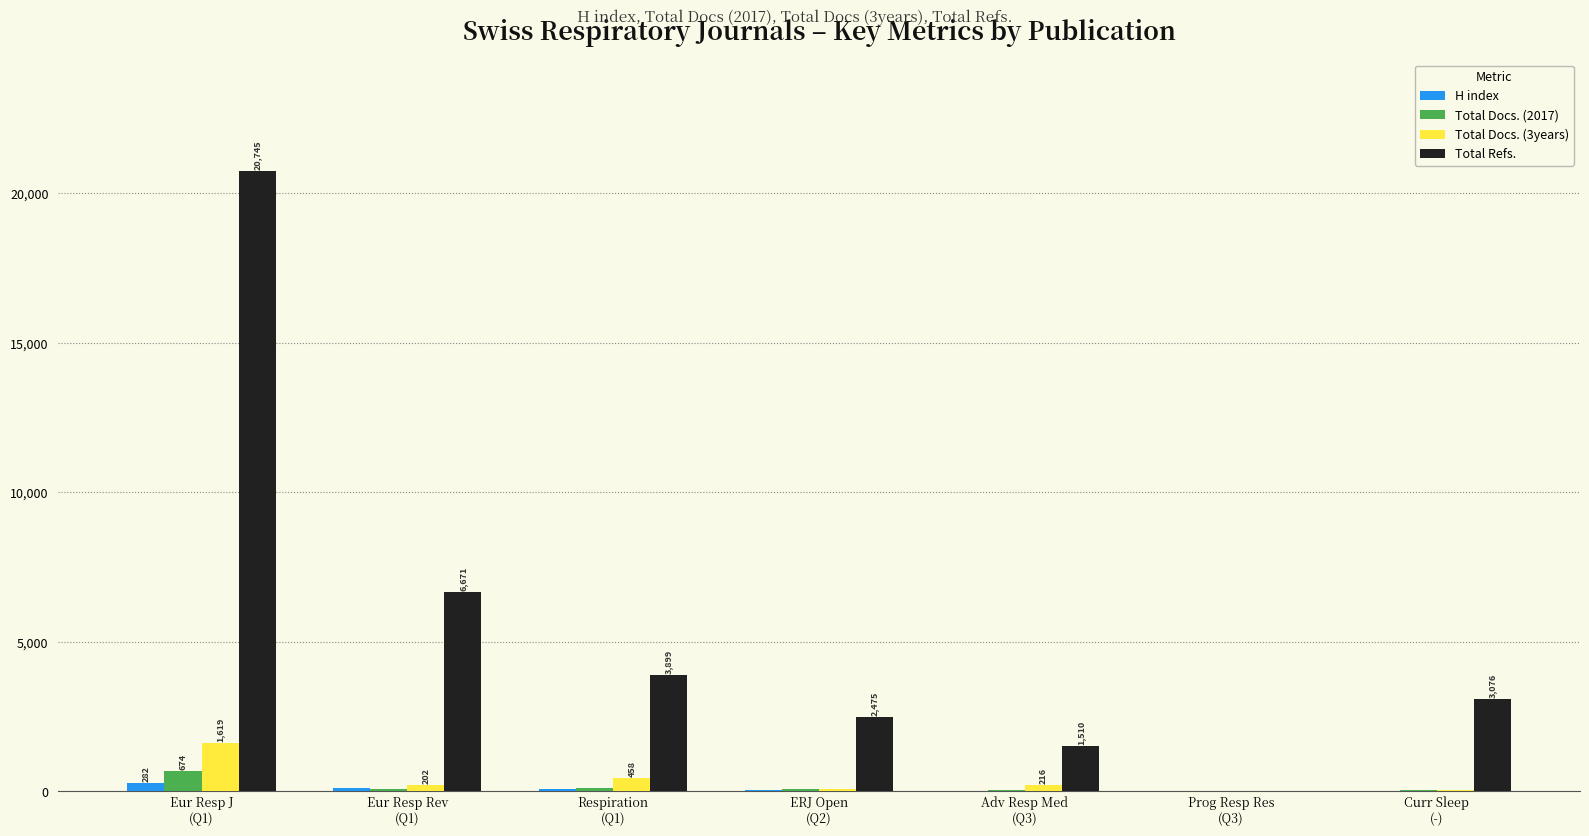

What is the maximum value for Total Docs. (2017)?

674